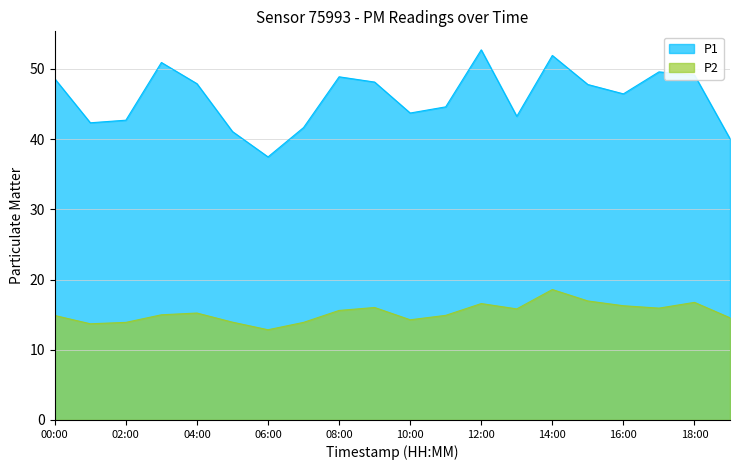

What is the difference between the second highest and second lowest values in the P2 series?

3.2